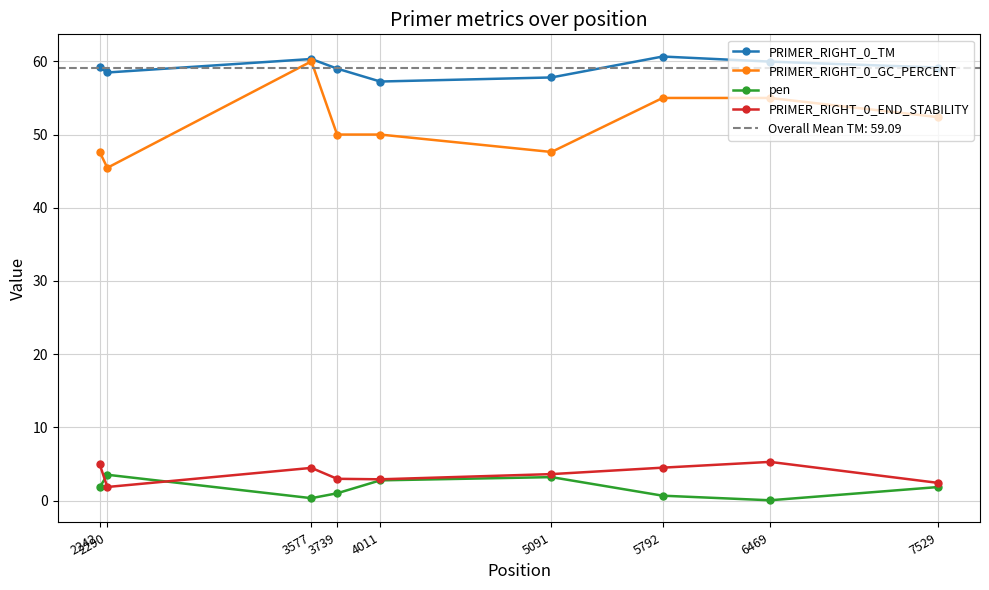

Where does the PRIMER_RIGHT_0_GC_PERCENT series first go above 50?

3577